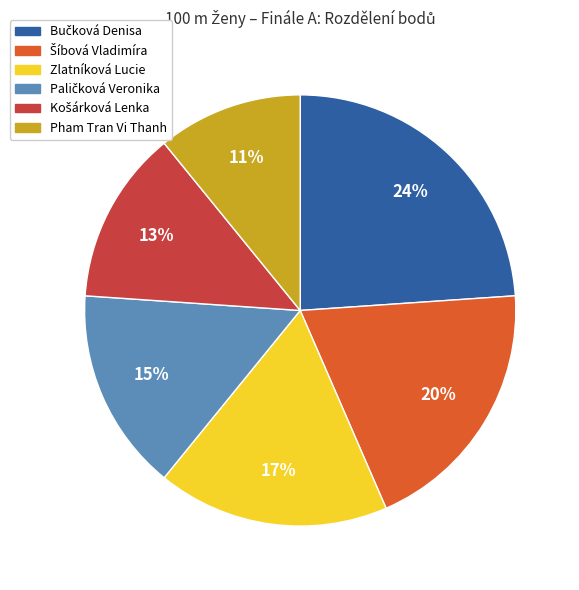

What percentage is the Zlatníková Lucie slice, to the nearest percent?

17%